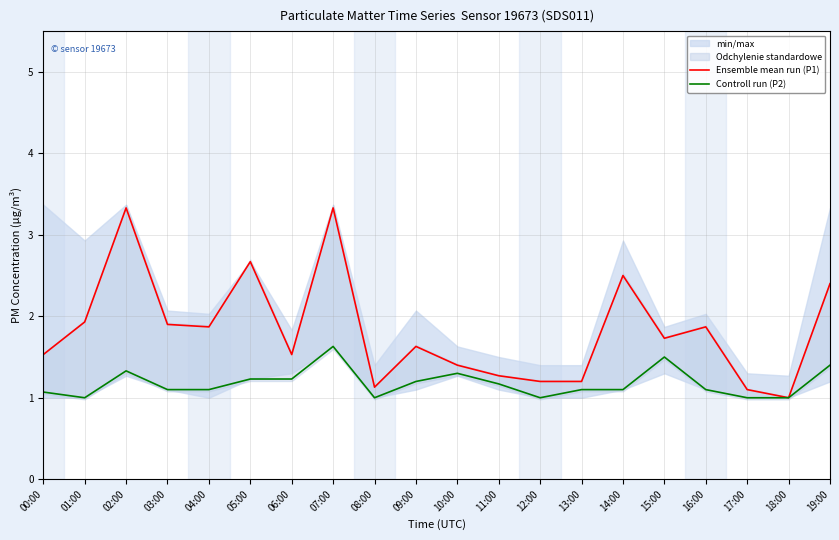

What is the total value across all series at 00:00?

2.6